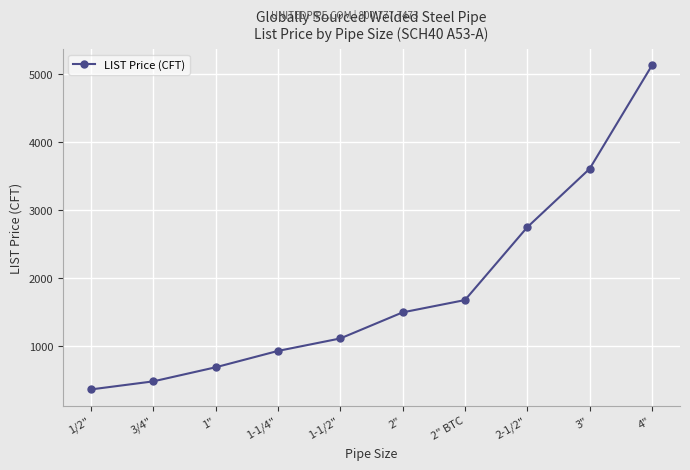

Is this an area chart (filled region under the line)?

No